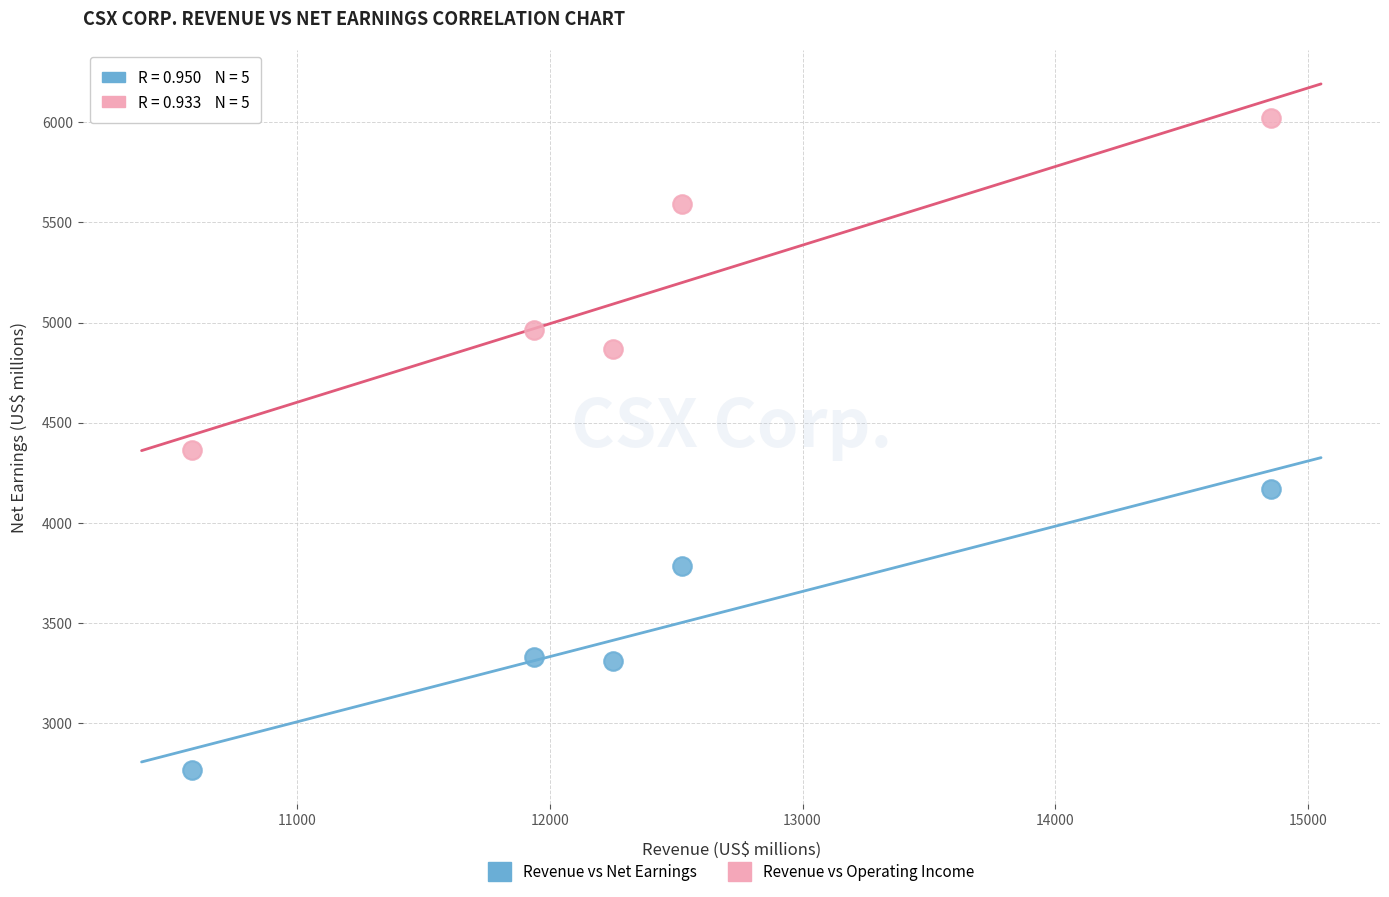

What are all the series names shown in the legend?

Revenue vs Net Earnings, Revenue vs Operating Income